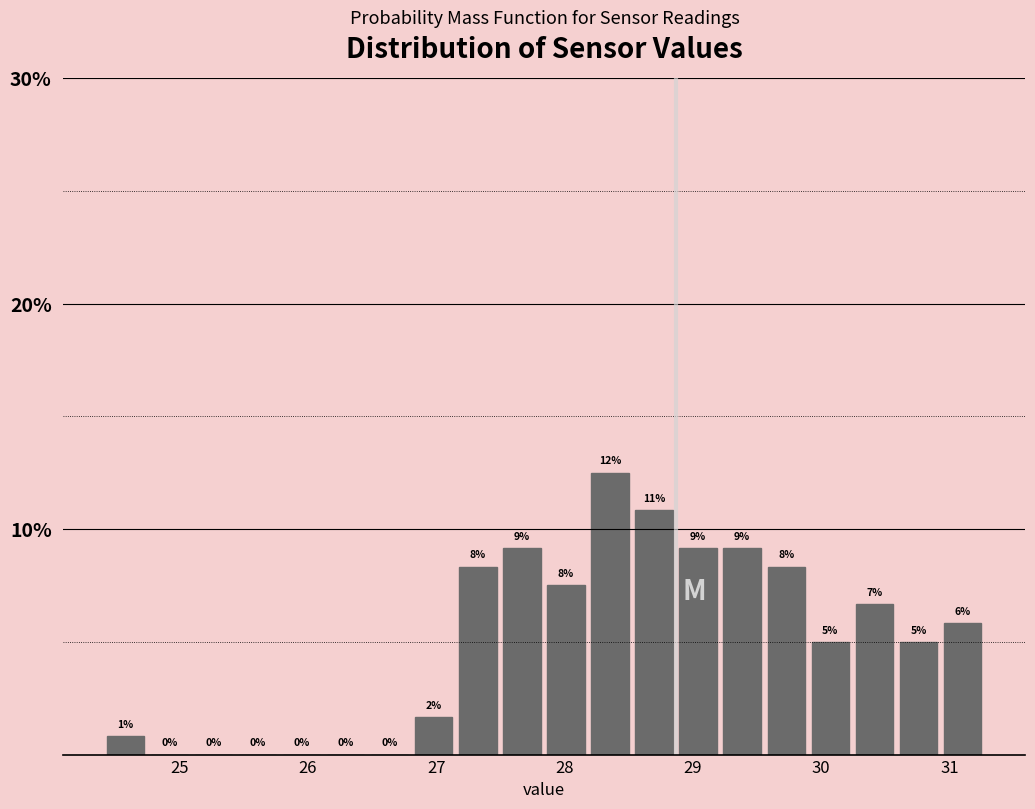

Read against the x-axis, roughly where is the centre of the tallest bar?

28.4